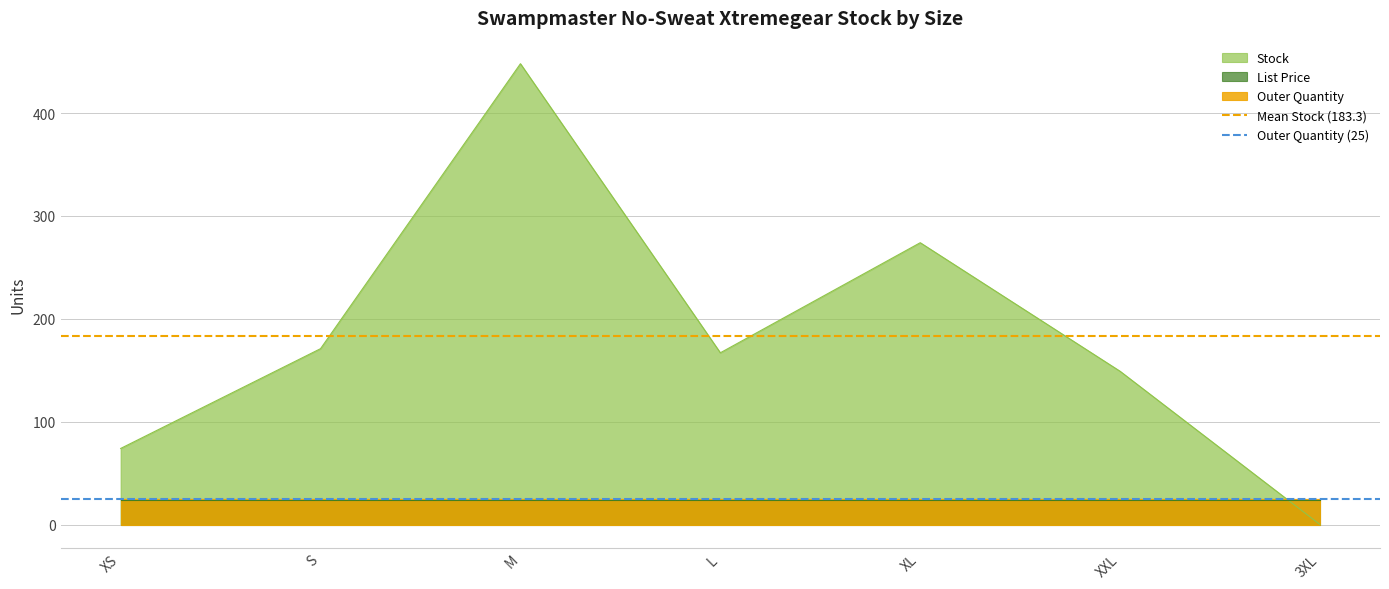

The value of Mean Stock (183.3) at S is 120.5. True or false?

False